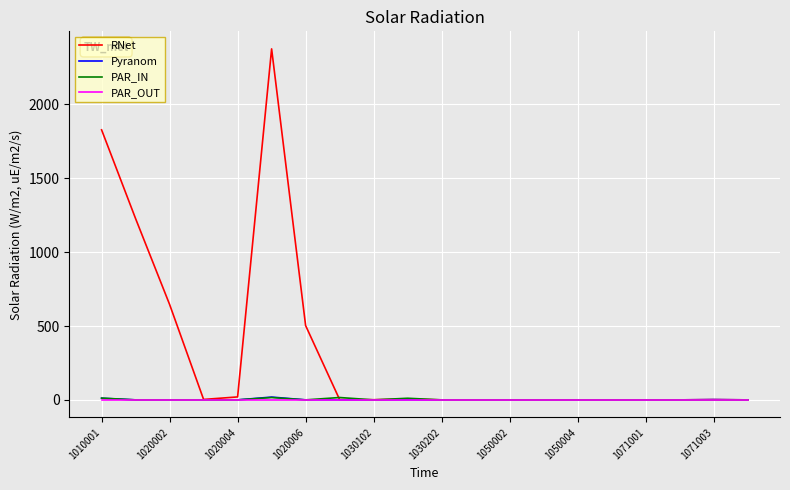

Which series has the largest range (max minus min)?

RNet